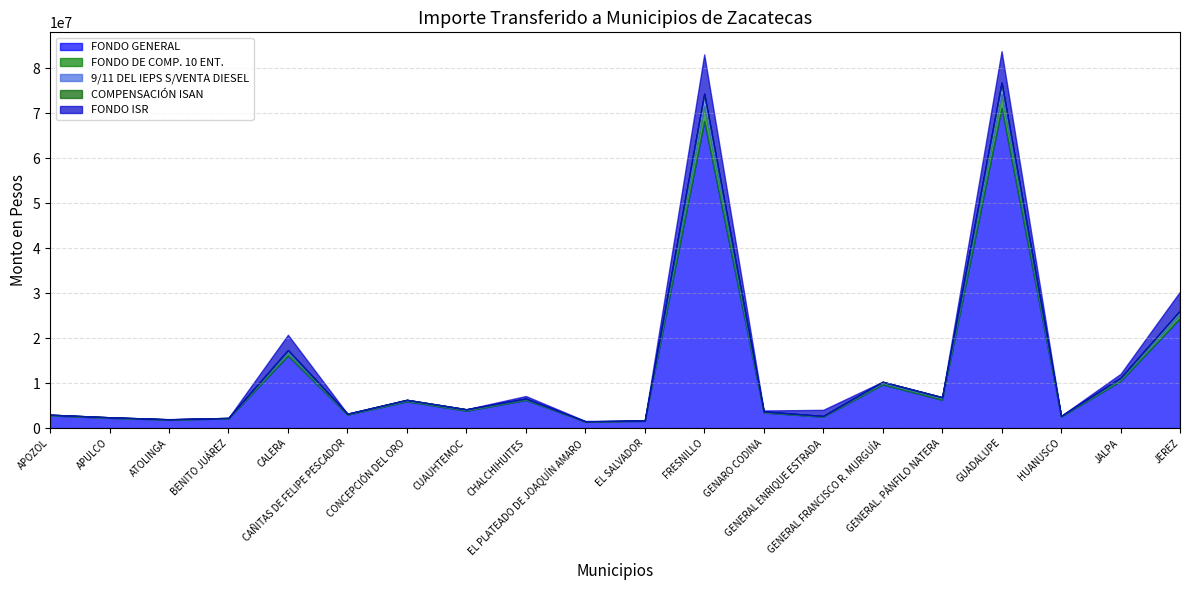

Rank the series at EL SALVADOR from lowest to highest value.

FONDO ISR, COMPENSACIÓN ISAN, 9/11 DEL IEPS S/VENTA DIESEL, FONDO DE COMP. 10 ENT., FONDO GENERAL